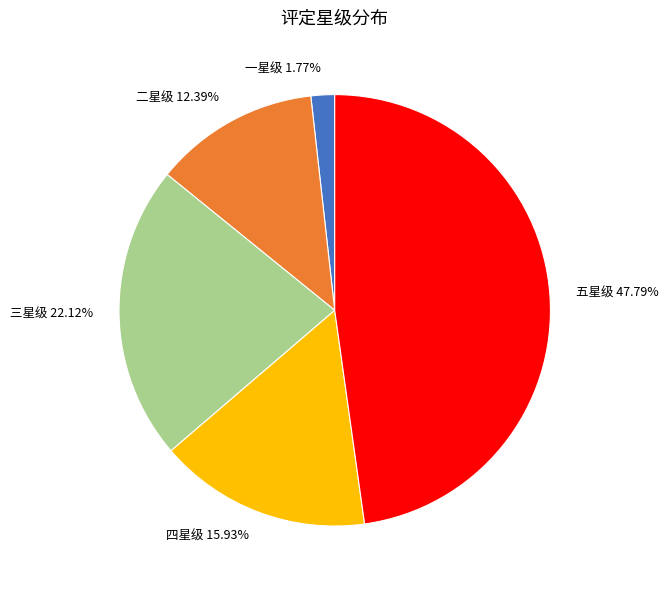

What is the total percentage of 三星级 and 二星级?

34.5%